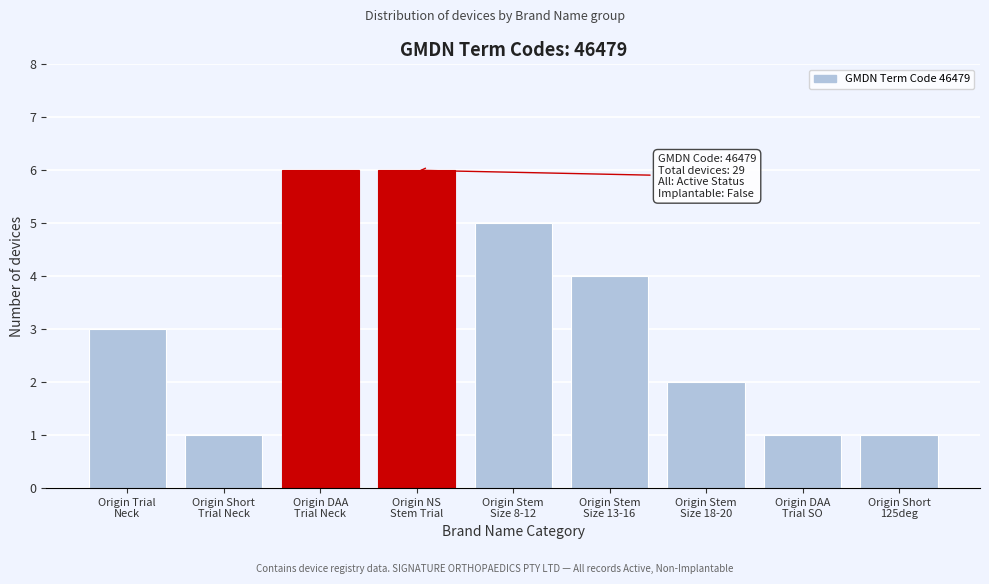

Reading right to left, transcribe all the data shown in this chart.

1	1	2	4	5	6	6	1	3